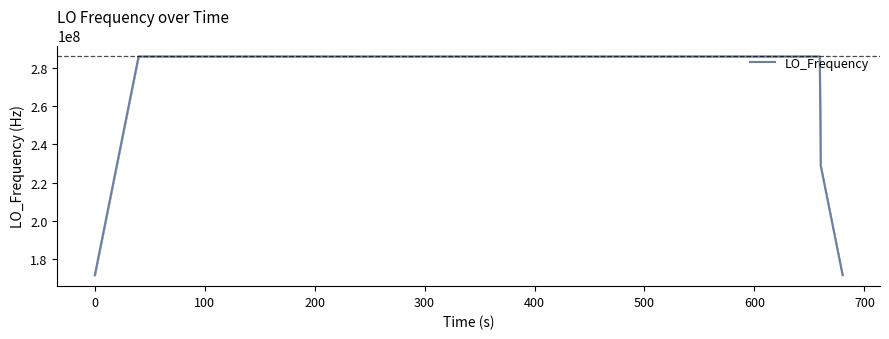

What is the difference between the maximum and minimum values?

114418801.4